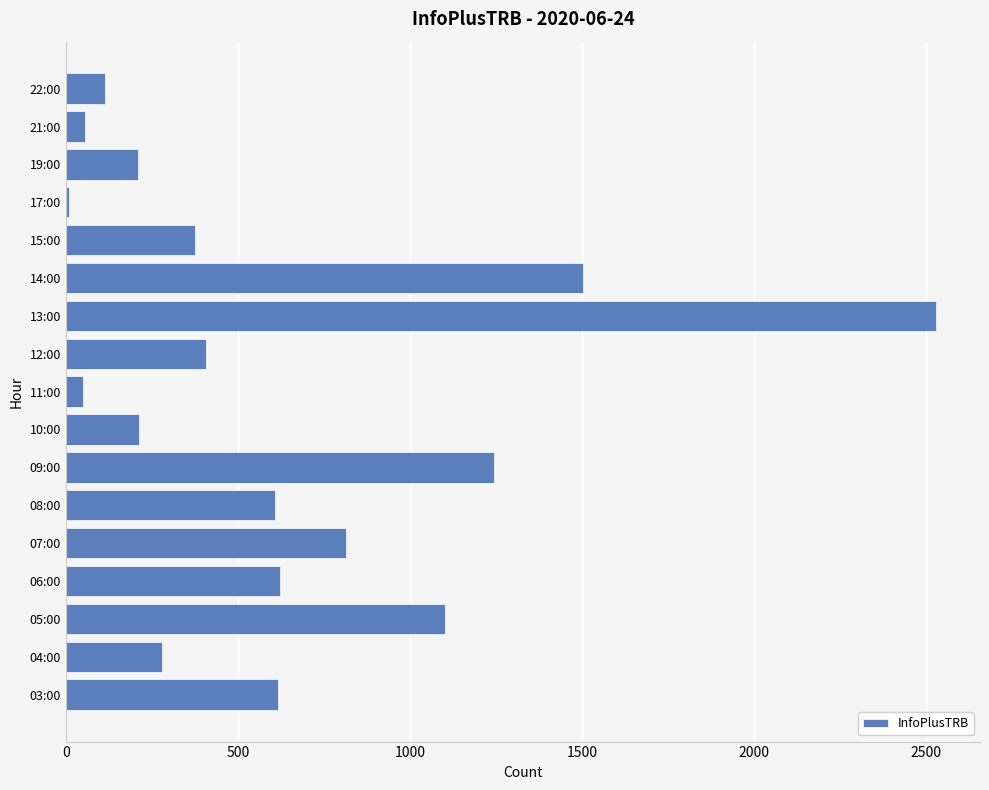

At which category does the chart reach its peak across all series?

13:00